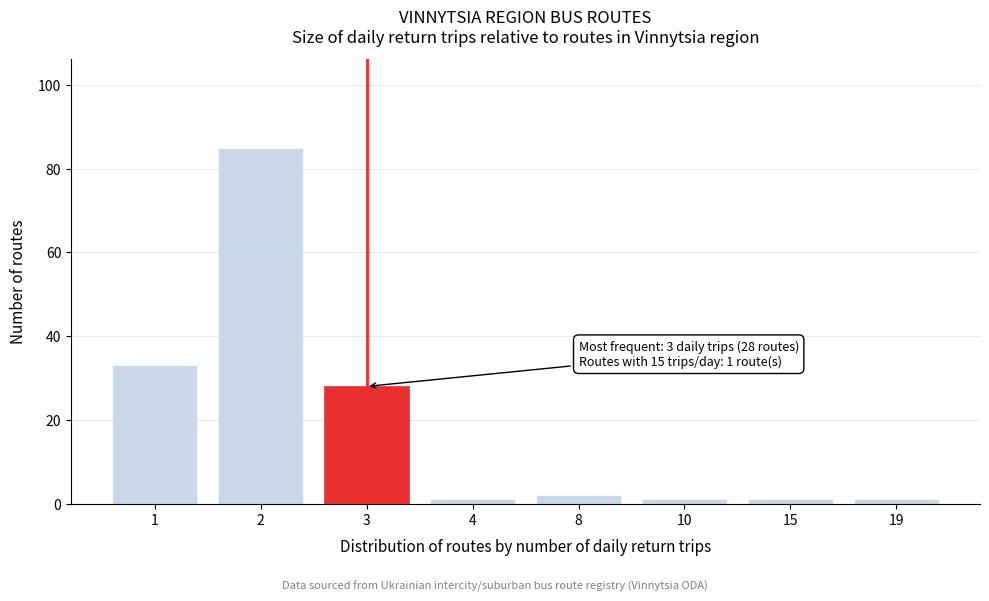

Reading left to right, list all the values displayed in this chart.

33	85	28	1	2	1	1	1